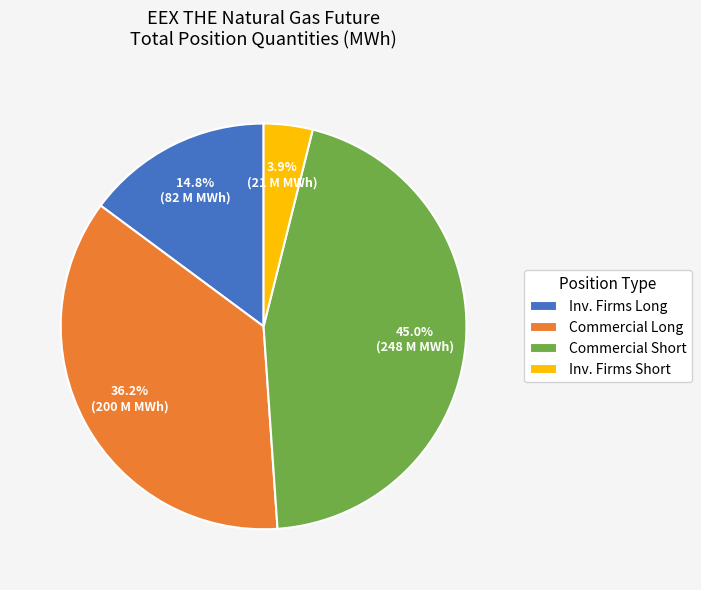

Count the number of slices in the pie.

4